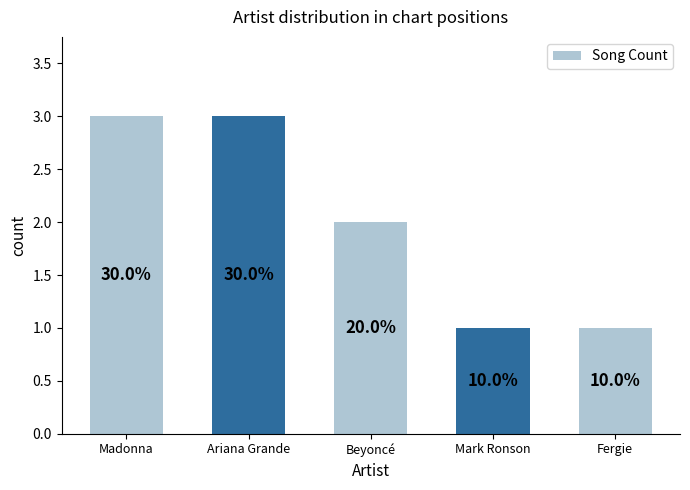

Rank the categories by value from lowest to highest.

Mark Ronson, Fergie, Beyoncé, Madonna, Ariana Grande